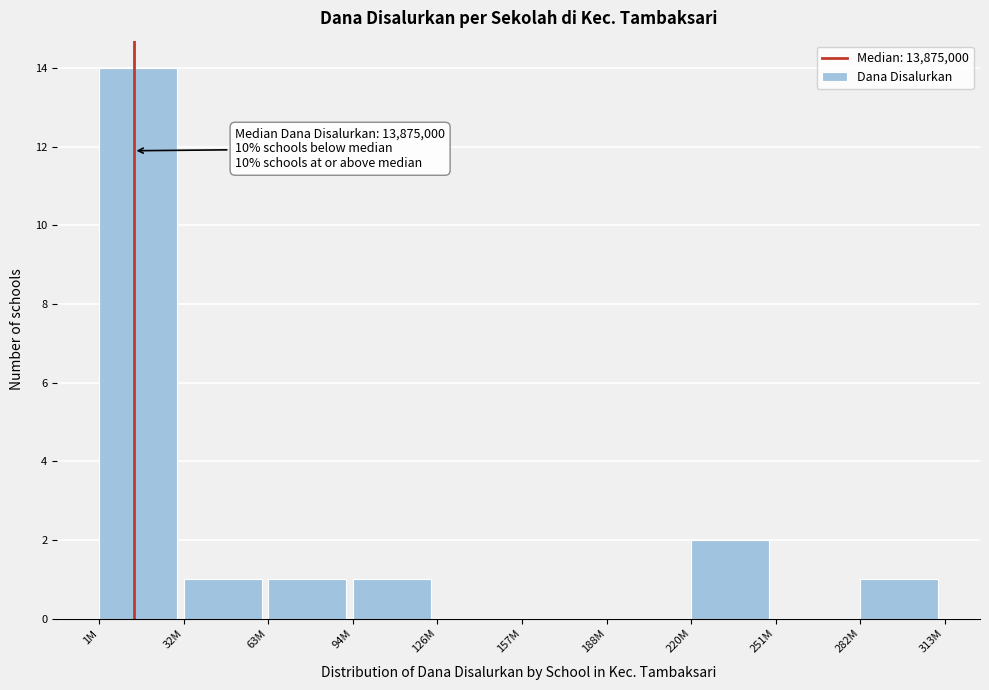

Reading right to left, list all the values displayed in this chart.

282M=1	251M=0	220M=2	188M=0	157M=0	126M=0	94M=1	63M=1	32M=1	1M=14